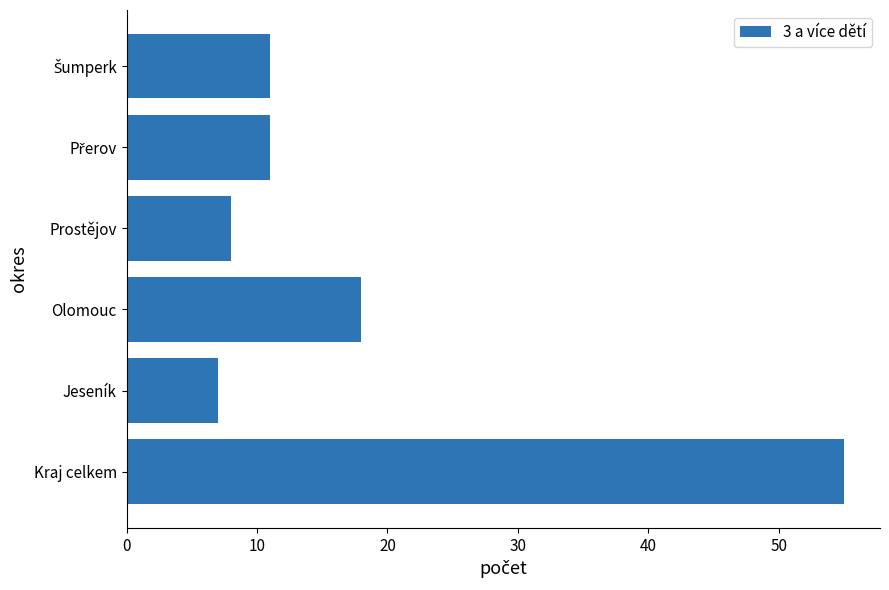

How many distinct data groups are displayed?

1